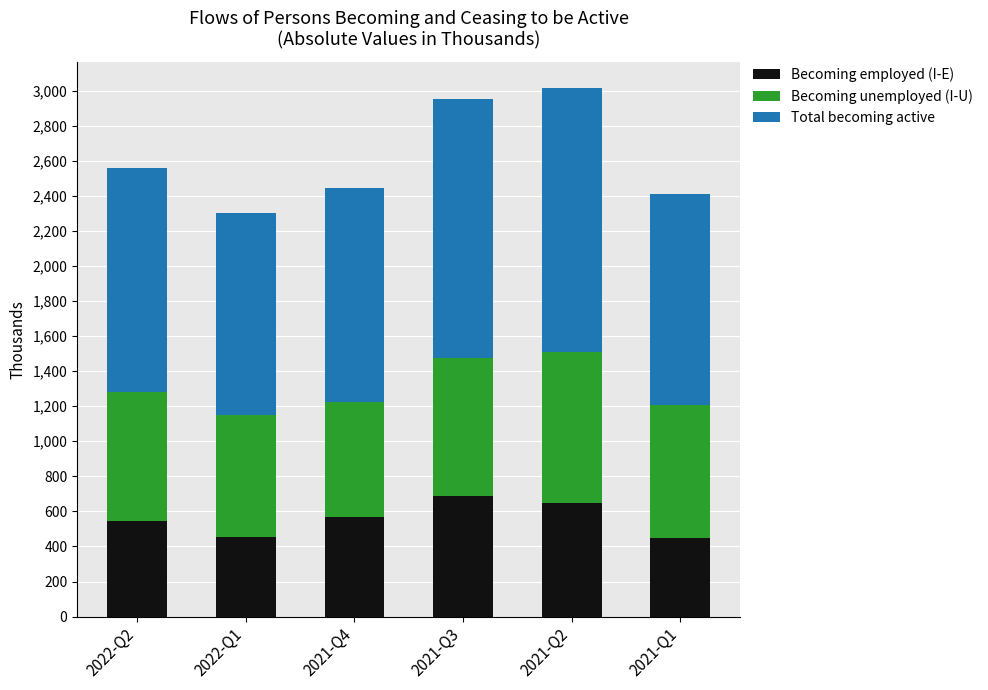

What is the minimum value for Becoming employed (I-E)?

448.6